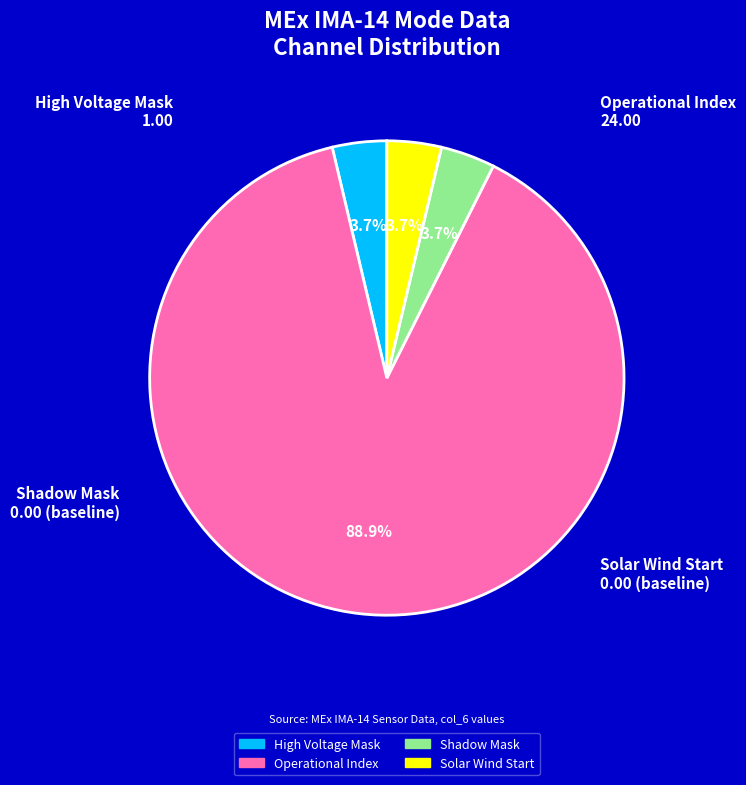

Is there a majority slice in this chart?

Yes